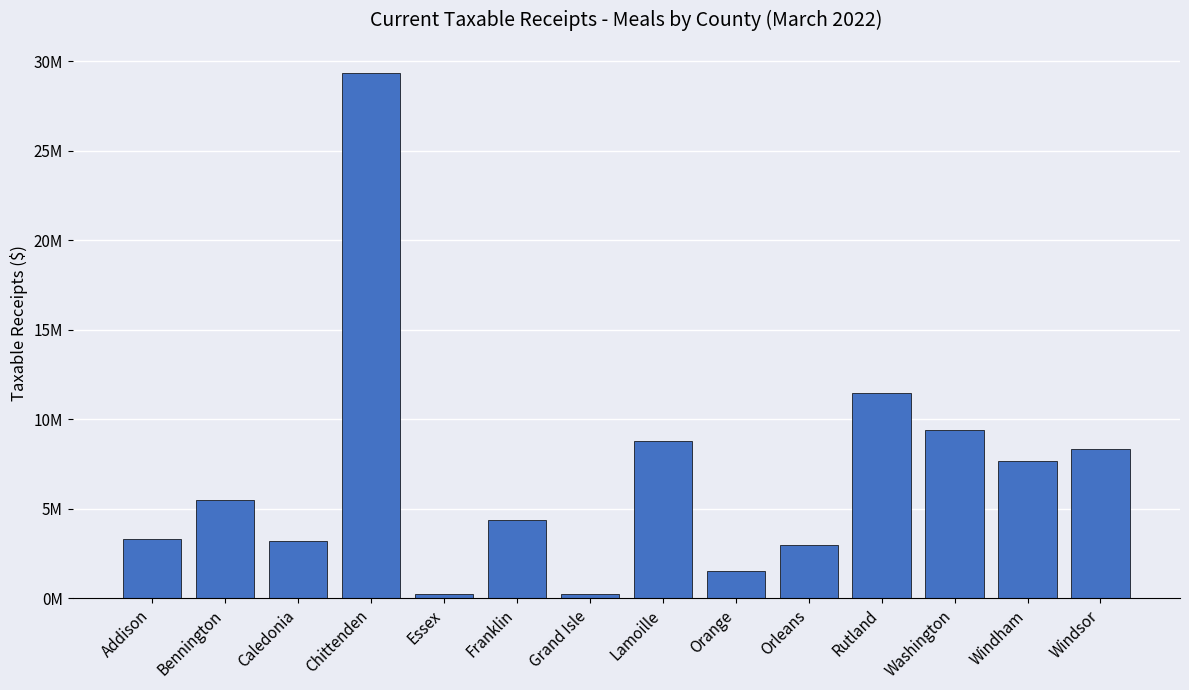

Rank the categories by value from lowest to highest.

Grand Isle, Essex, Orange, Orleans, Caledonia, Addison, Franklin, Bennington, Windham, Windsor, Lamoille, Washington, Rutland, Chittenden